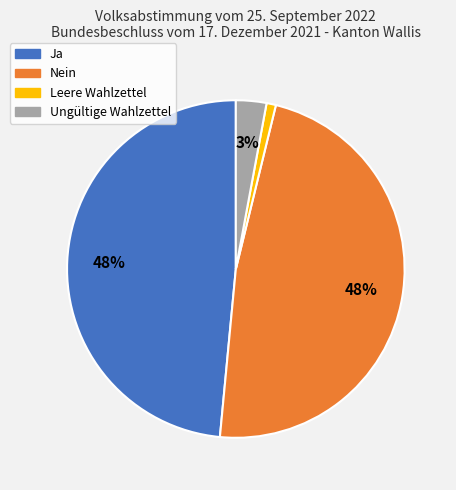

What is the smallest slice in the pie chart?

Leere Wahlzettel